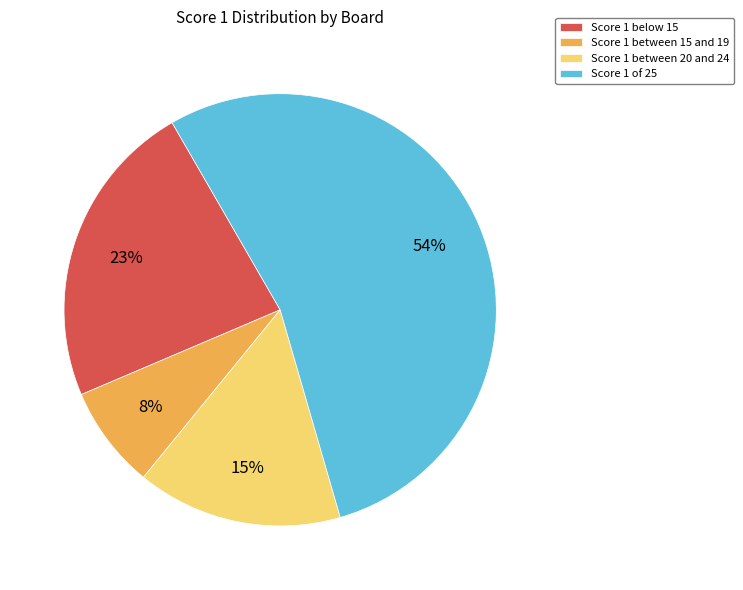

How many segments does this pie chart have?

4